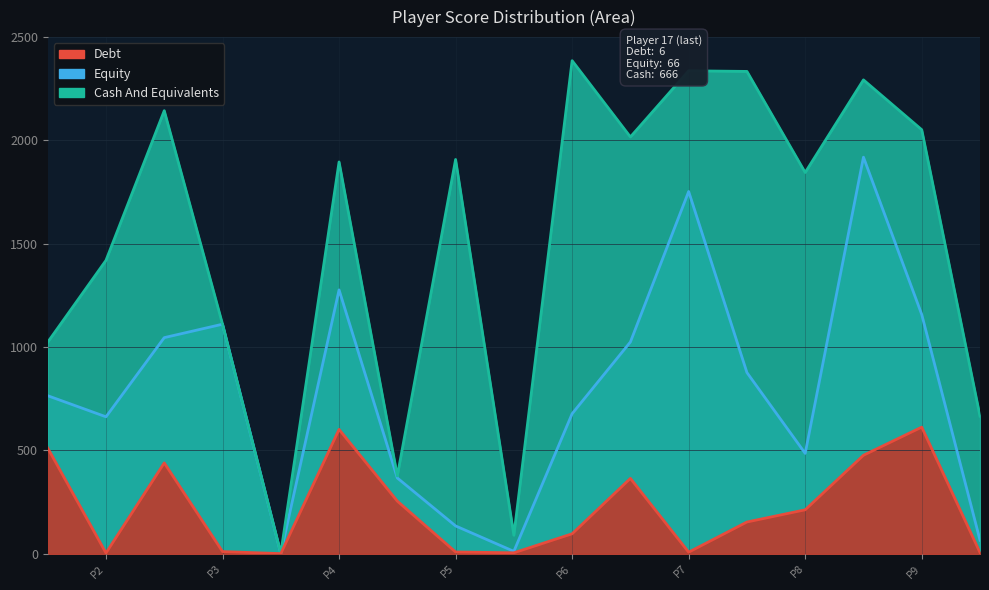

The Cash And Equivalents series shows 3426 at 11. True or false?

False